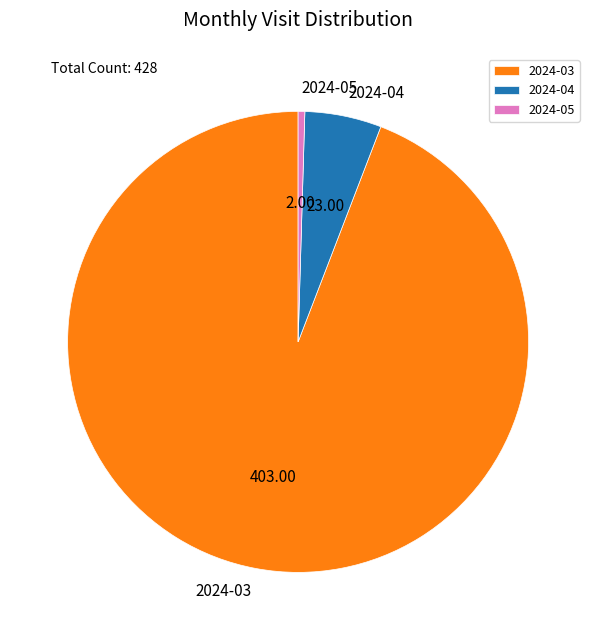

Is 2024-03 the majority of the pie?

Yes